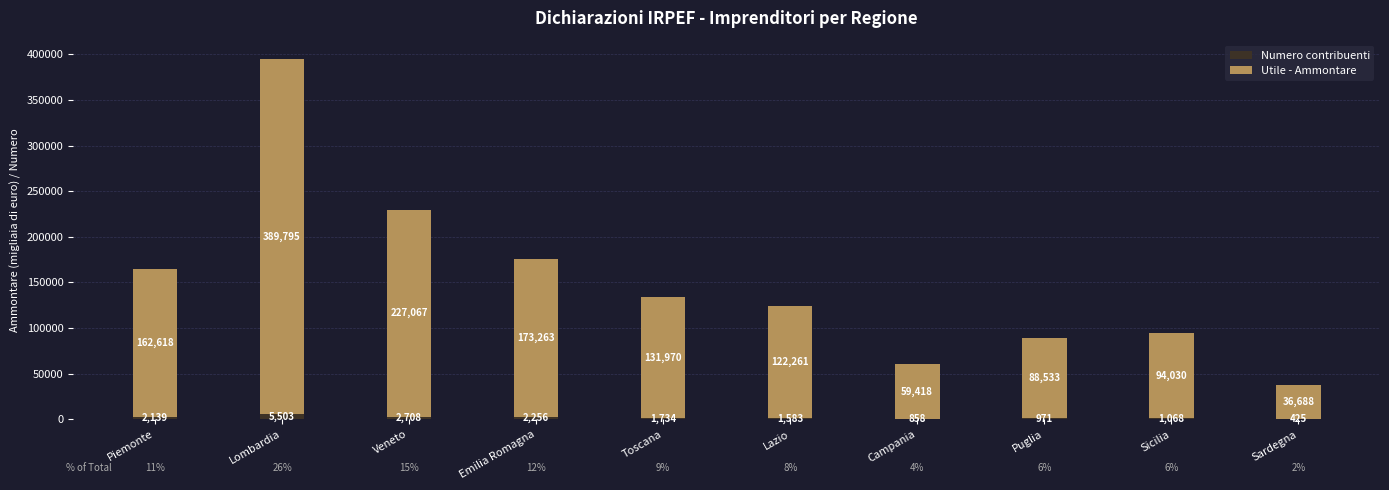

At which label does Numero contribuenti reach its peak?

Lombardia